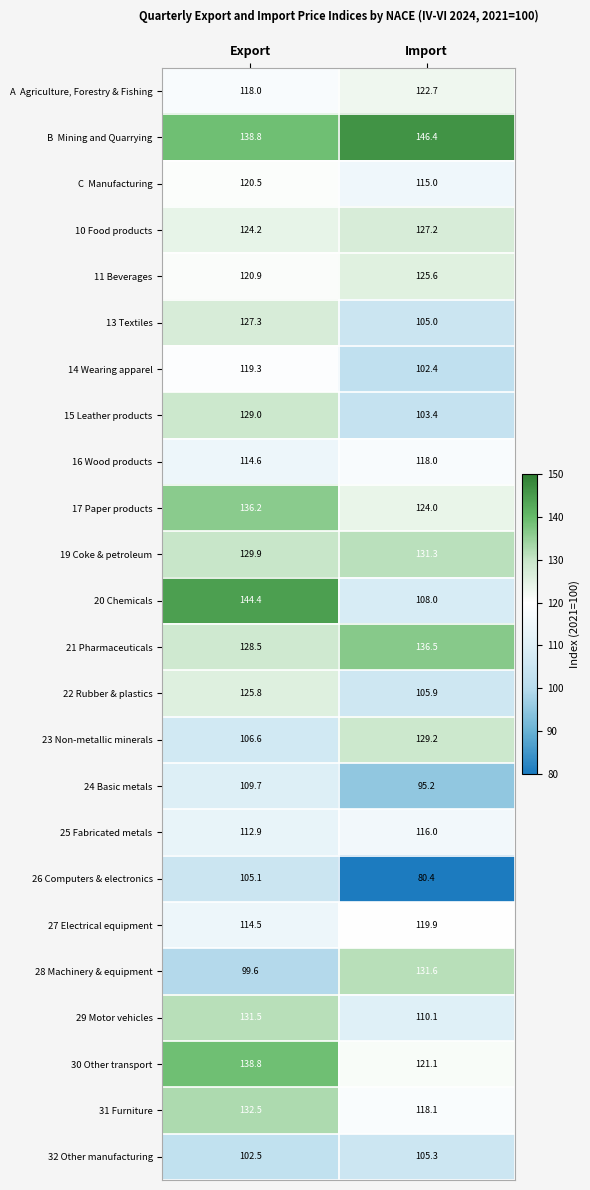

What is the sum of all 19 Coke & petroleum values?

261.2